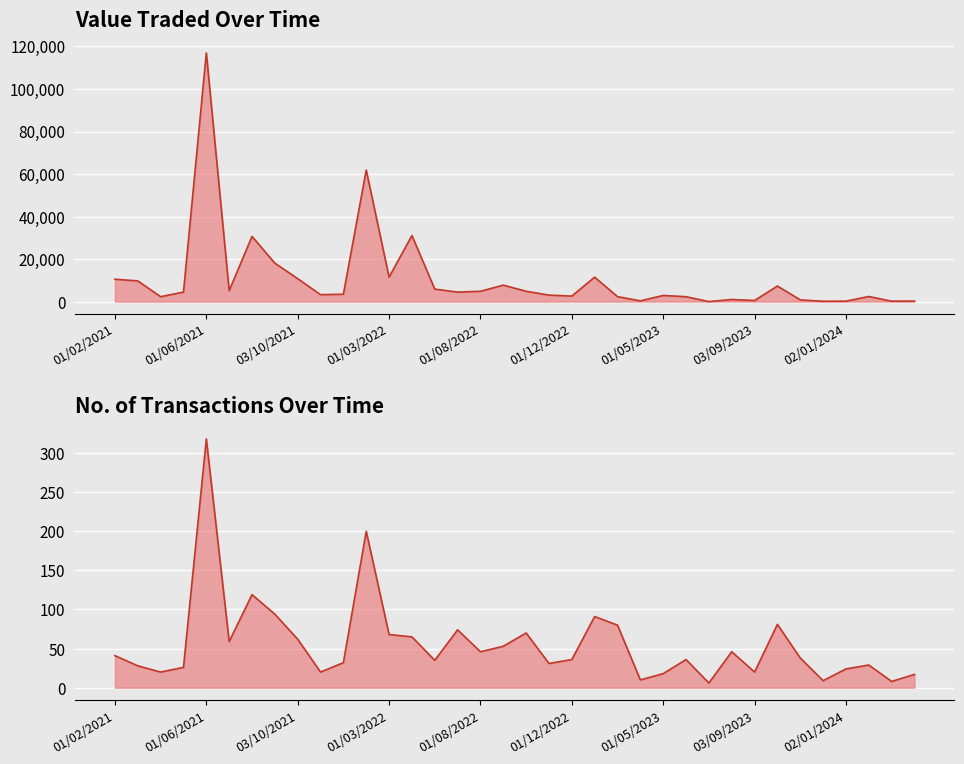

What position from the left is 01/03/2022?

13